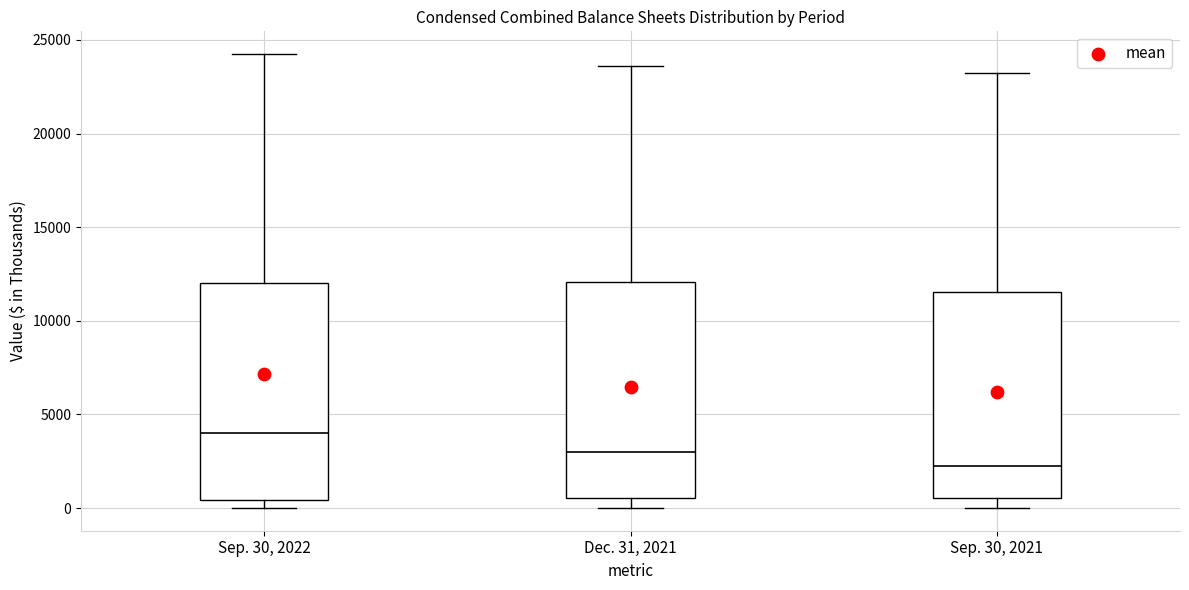

Where does the median line of the box for Sep. 30, 2021 sit on the y-axis? The values are not printed on the chart, so give them approximately, as read against the axis.

2000